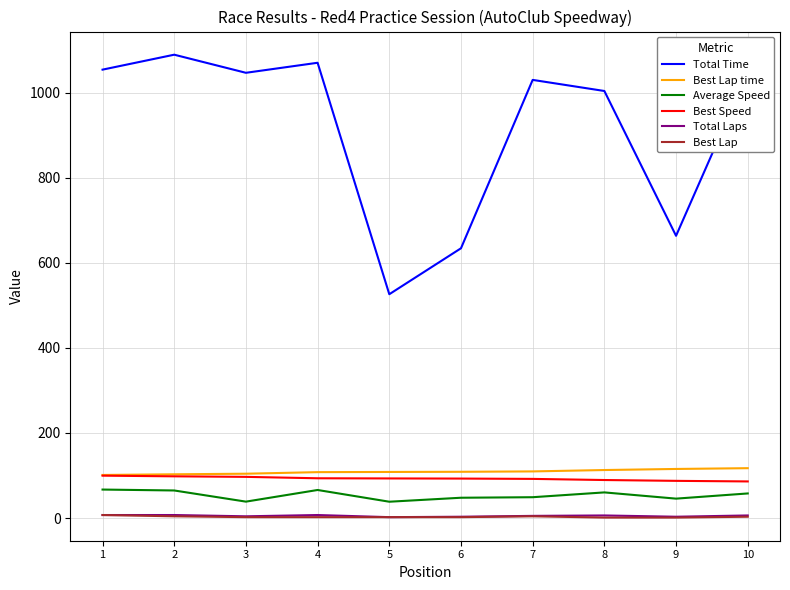

What is the greatest value displayed?

1089.8